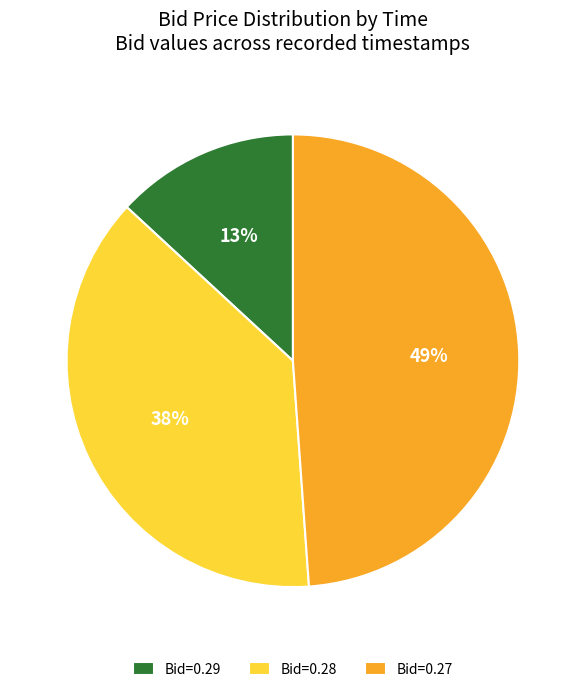

Count the number of slices in the pie.

3